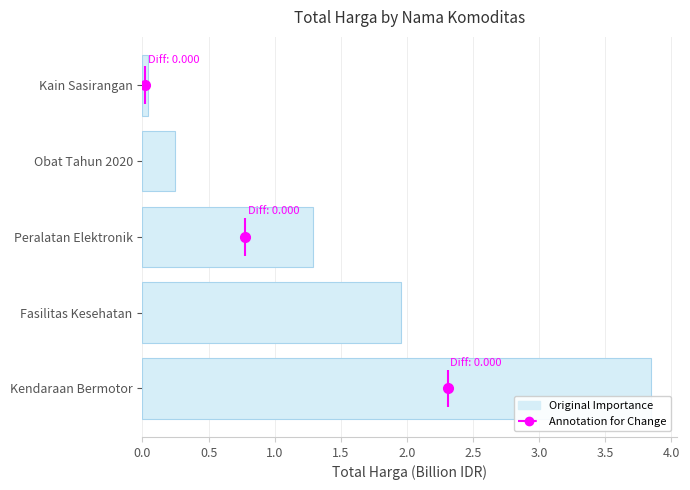

Rank the categories by value from highest to lowest.

Kendaraan Bermotor, Fasilitas Kesehatan, Peralatan Elektronik, Obat Tahun 2020, Kain Sasirangan